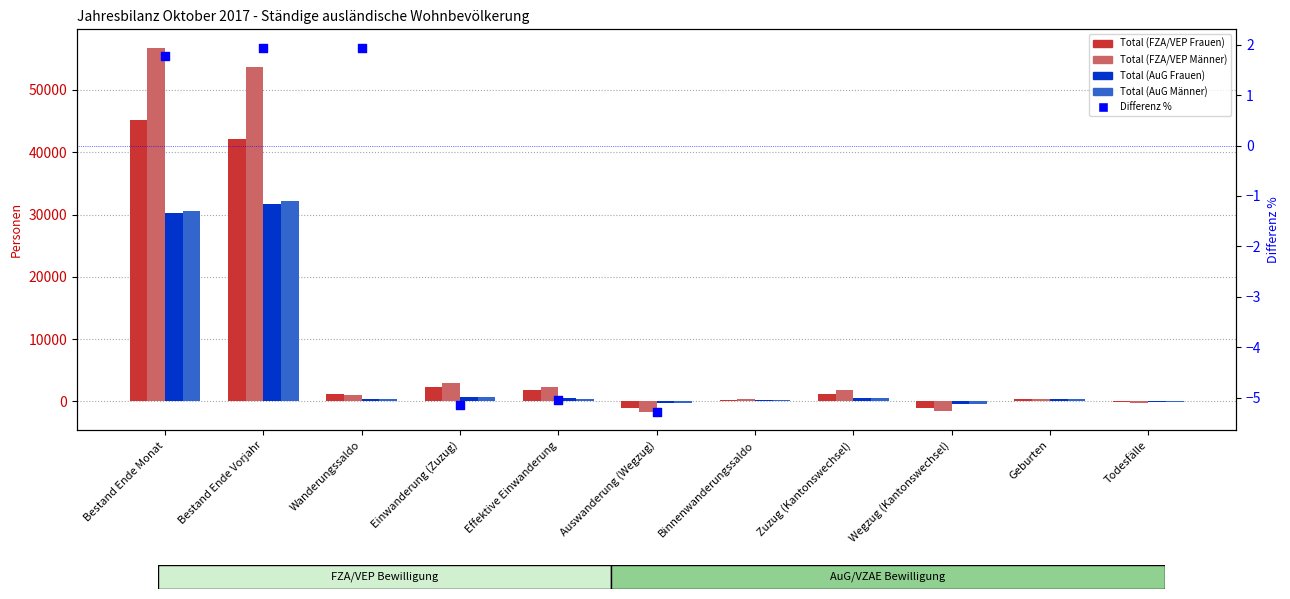

Which series has the largest total across all categories?

Total (FZA/VEP Männer)